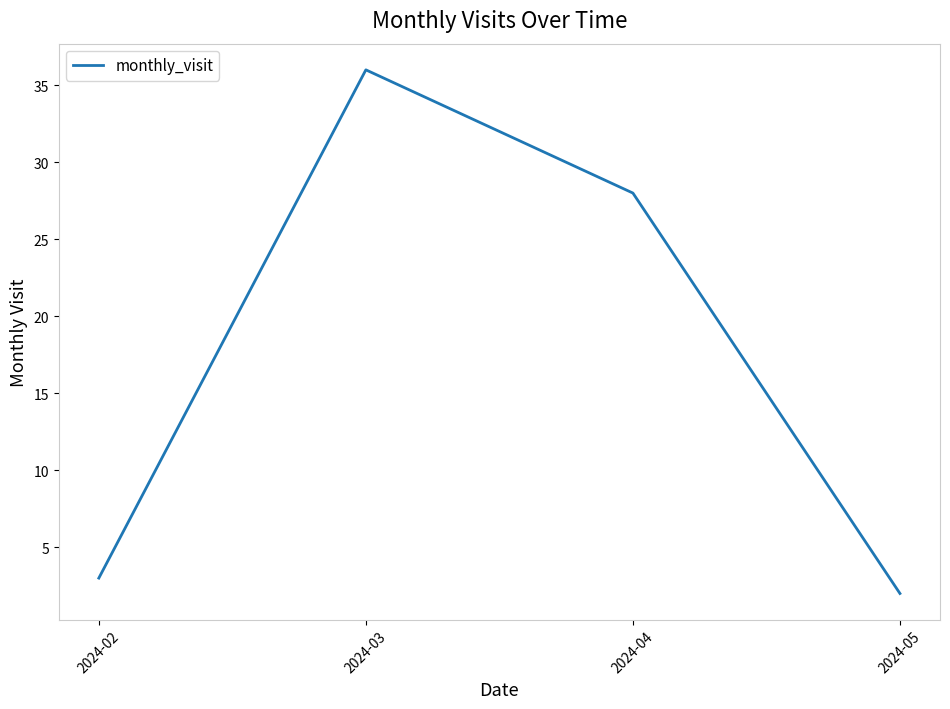

True or false: the data shows 3 at 2024-02.

True